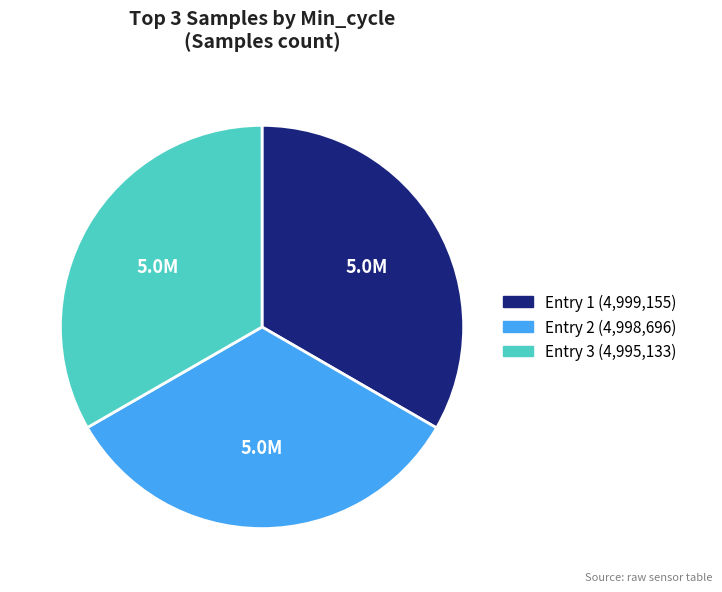

Is there a majority slice in this chart?

No